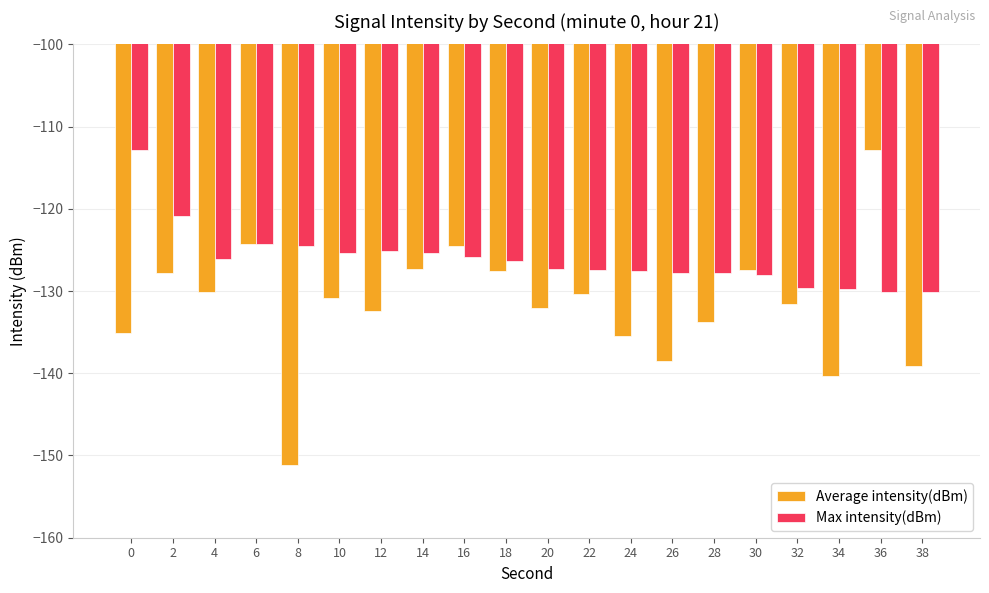

What is the value of the Max intensity(dBm) bar at the 13th from the left?

-127.5